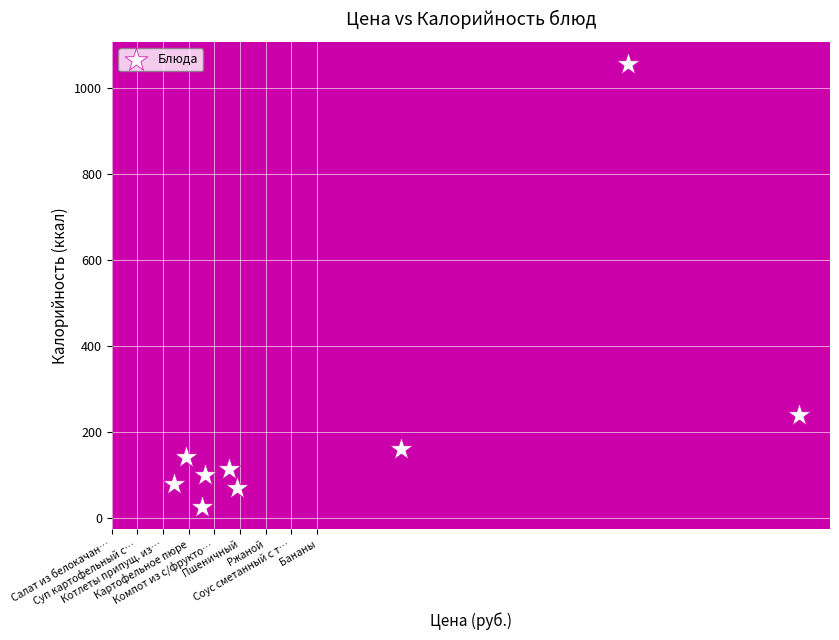

What Y value in the scatter plot is closest to 539?

239.3